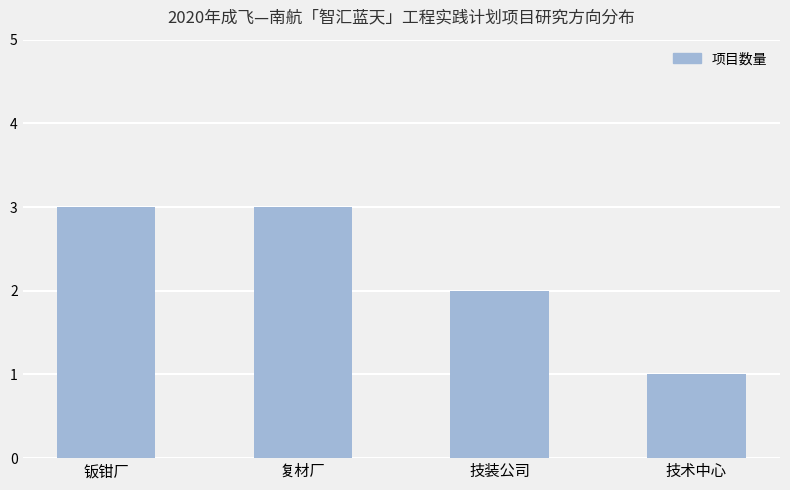

The chart shows a value of 1 at 技术中心. True or false?

True